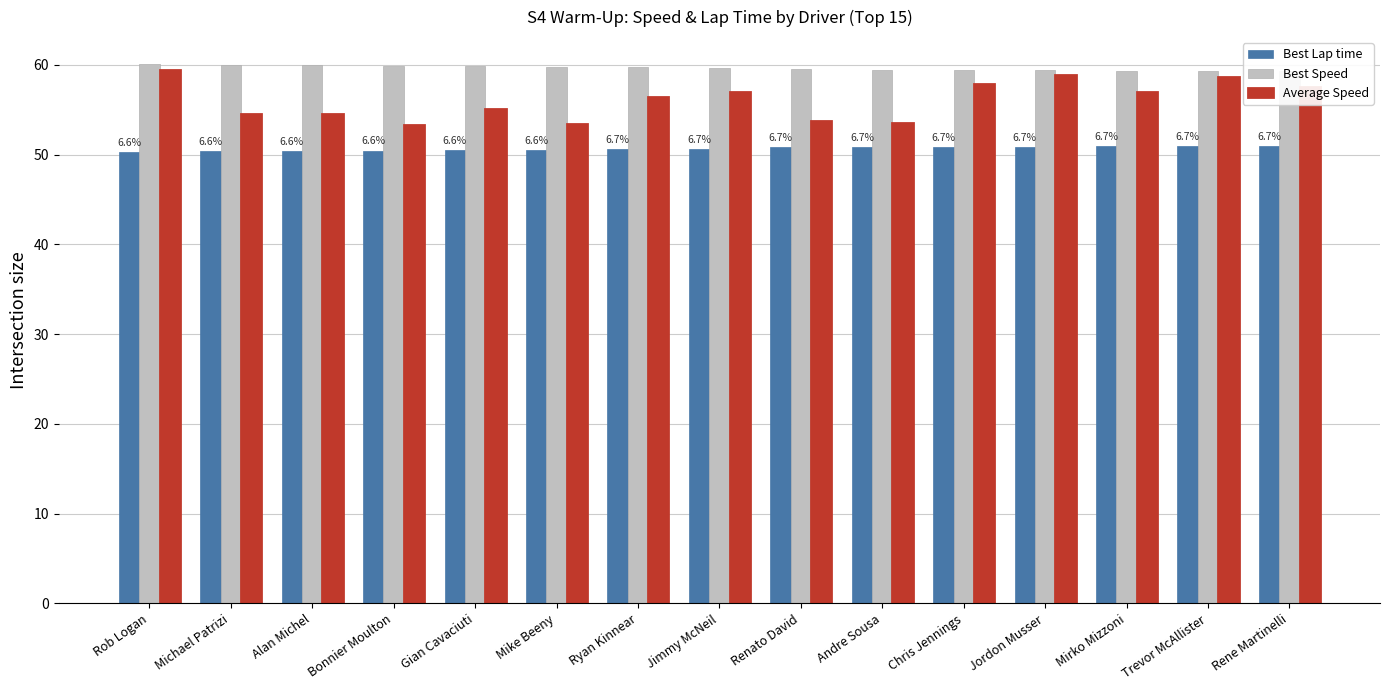

Reading right to left, what are all the values shown in this chart?

Best Lap time: 51.0	51.0	51.0	50.9	50.9	50.8	50.8	50.7	50.6	50.5	50.5	50.5	50.4	50.4	50.3
Best Speed: 59.3	59.3	59.3	59.4	59.4	59.5	59.5	59.7	59.7	59.8	59.9	59.9	60.0	60.0	60.1
Average Speed: 57.5	58.7	57.0	58.8	57.9	53.5	53.8	57.0	56.5	53.4	55.1	53.3	54.5	54.6	59.4